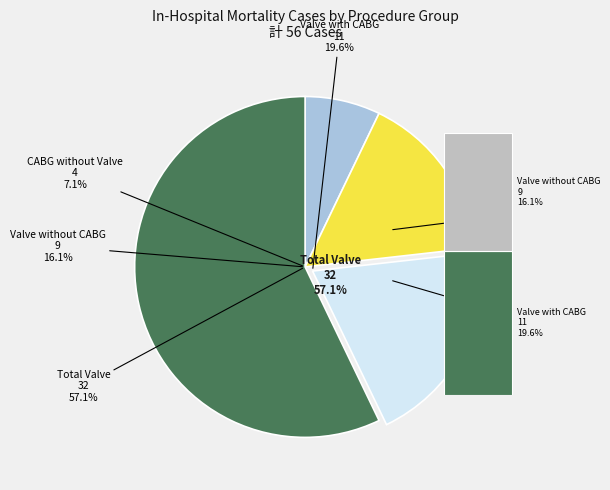

Does any single category account for the majority?

Yes